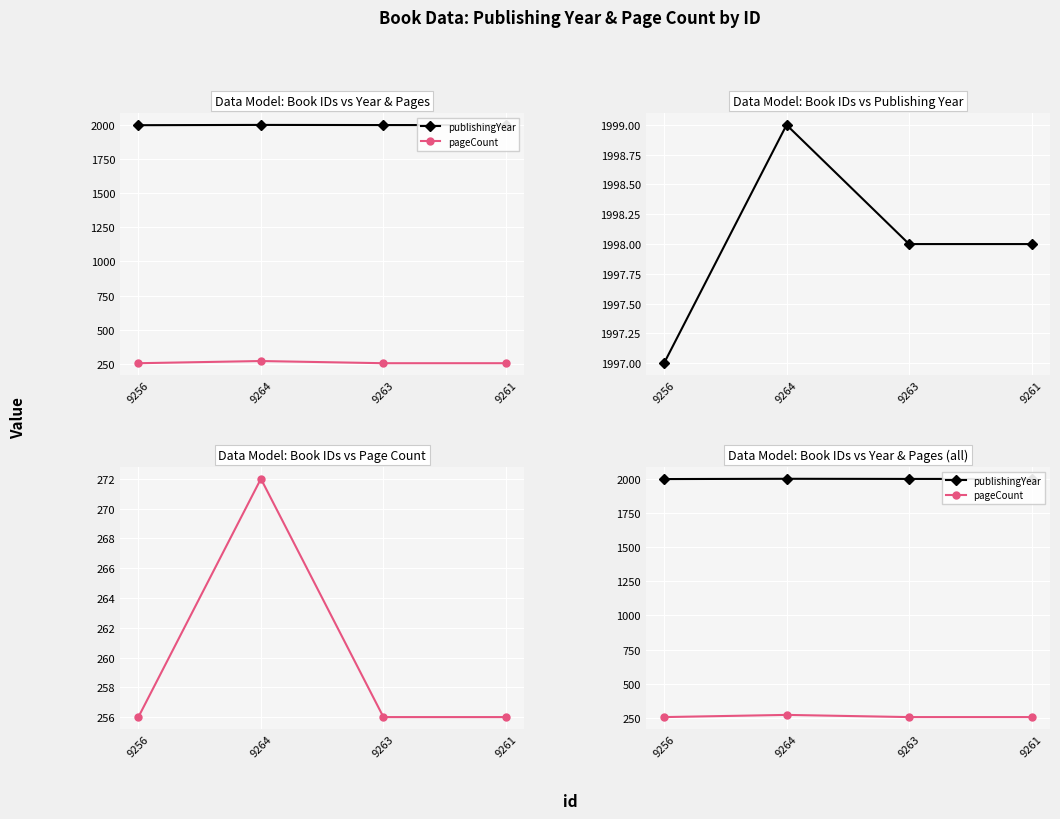

Is it true that publishingYear equals 2965 at 9264?

False